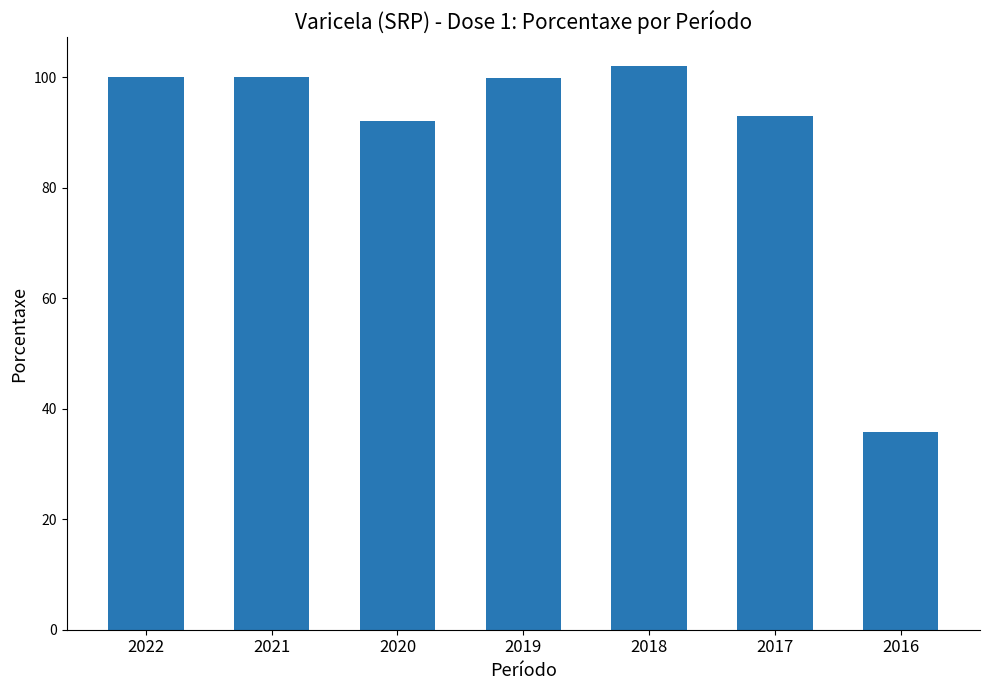

What is the difference between the maximum and minimum values?

66.3